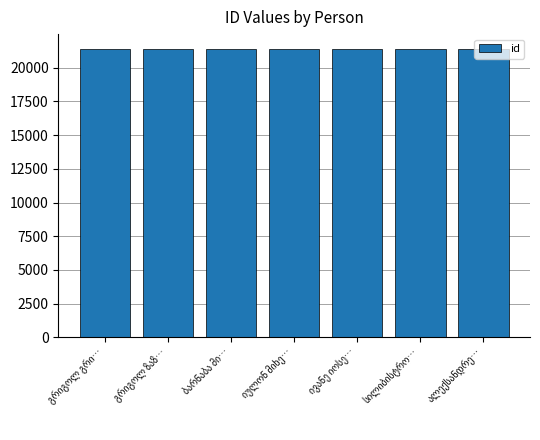

What is the minimum value shown in the chart?

21386